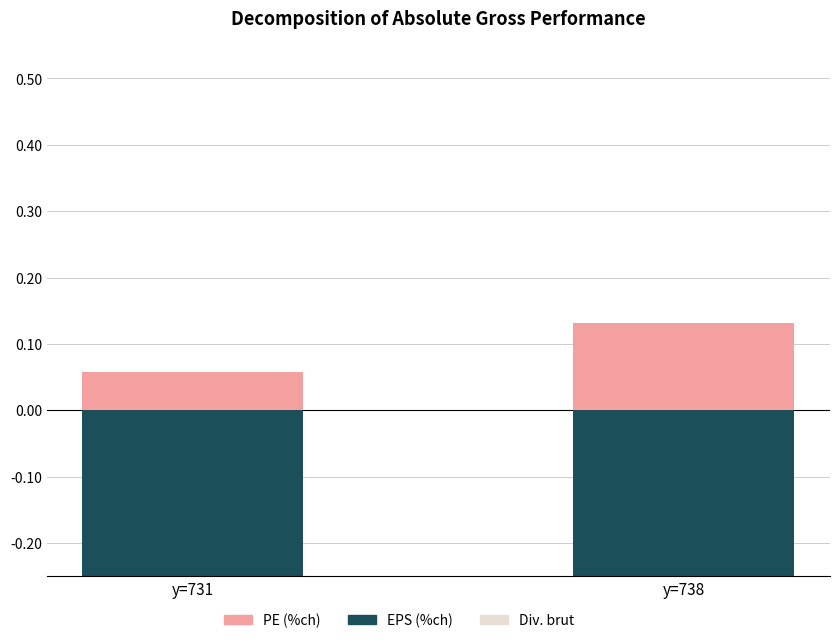

True or false: PE (%ch) has a value of 0.1 at y=738.

True